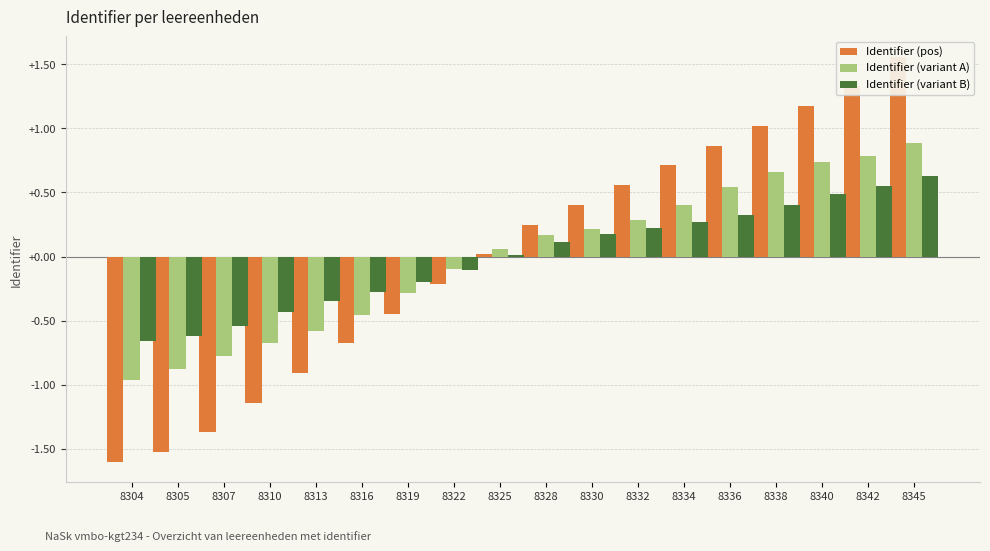

Which series has the largest total across all categories?

Identifier (pos)